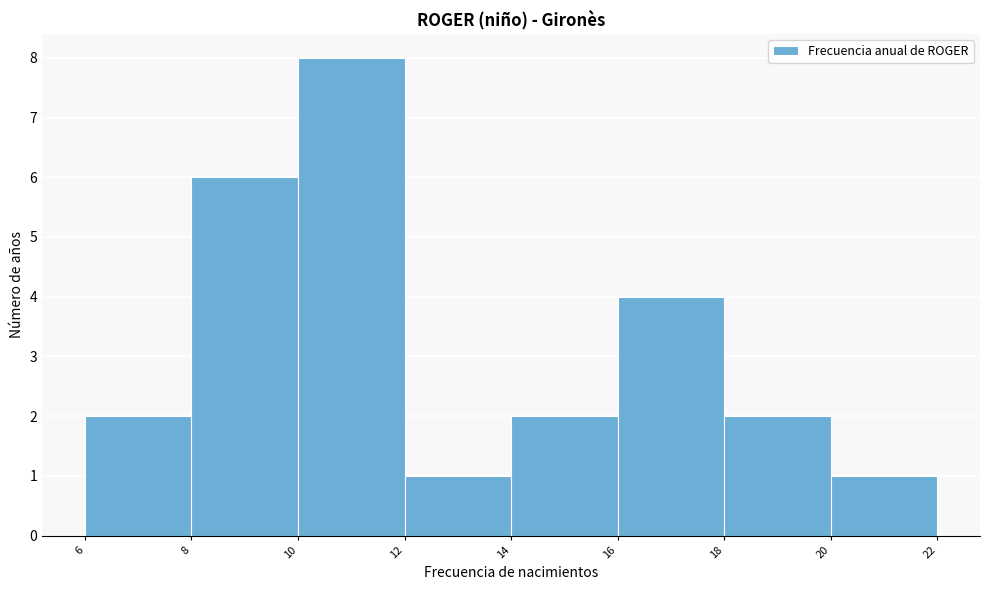

Reading left to right, transcribe this chart: for each bar, give the range it covers on the x-axis and its height. The values are not printed on the chart, so give them approximately, as read against the axis.

6 to 8: 2
8 to 10: 6
10 to 12: 8
12 to 14: 1
14 to 16: 2
16 to 18: 4
18 to 20: 2
20 to 22: 1